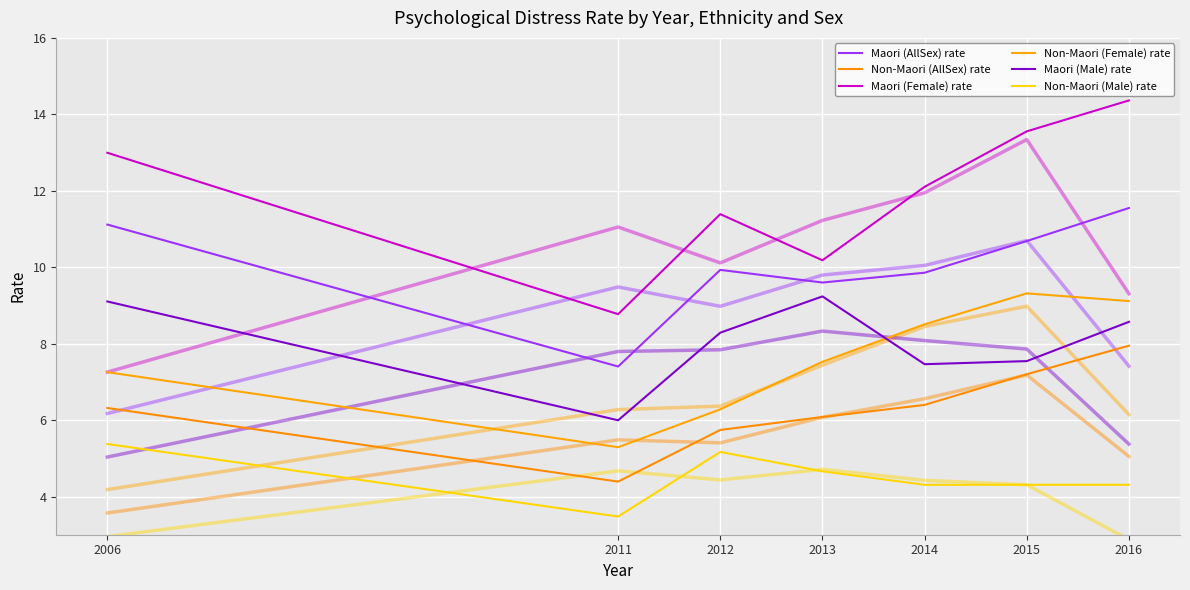

Is this an area chart (filled region under the line)?

No